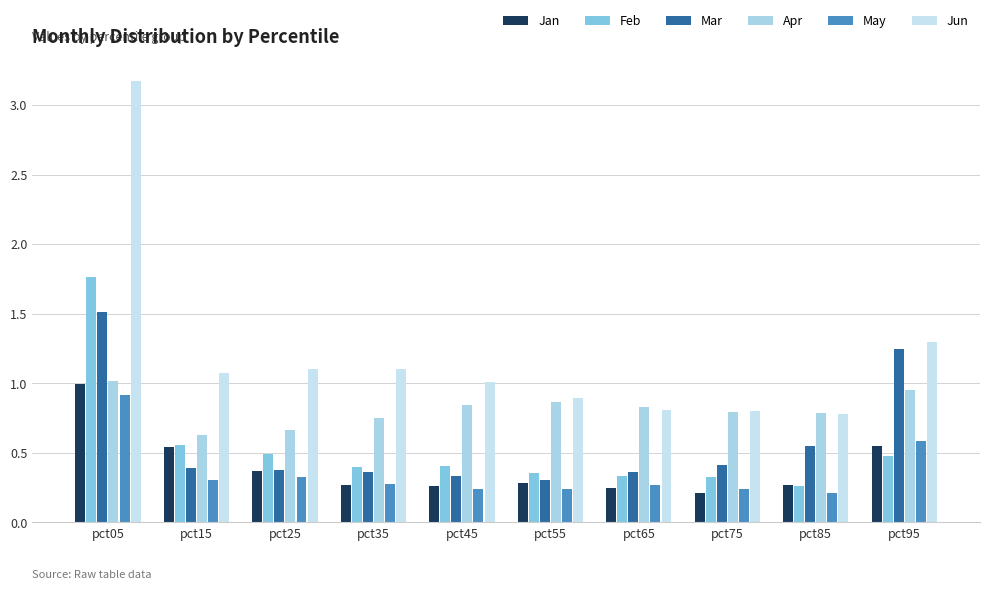

List the series in order of their peak value, highest first.

Jun, Feb, Mar, Apr, Jan, May